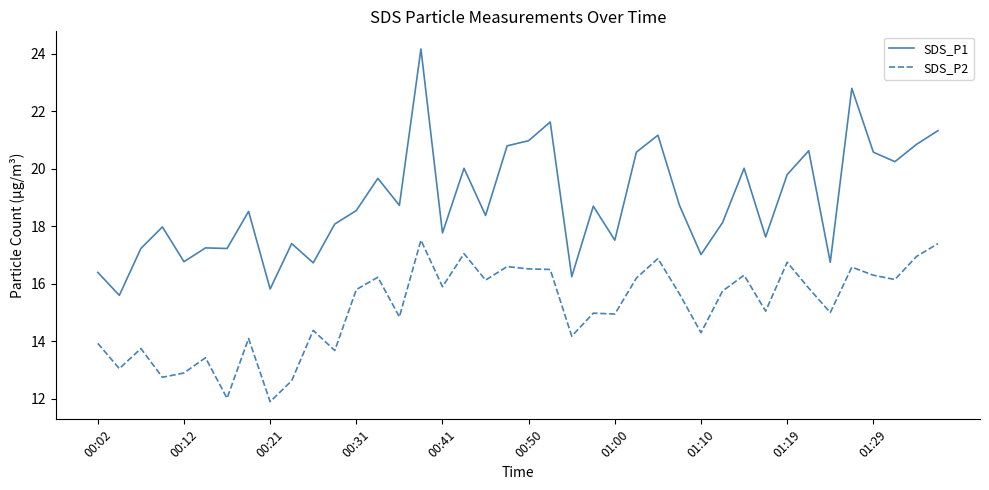

What is the difference between the maximum and minimum values in the SDS_P2 series?

5.6